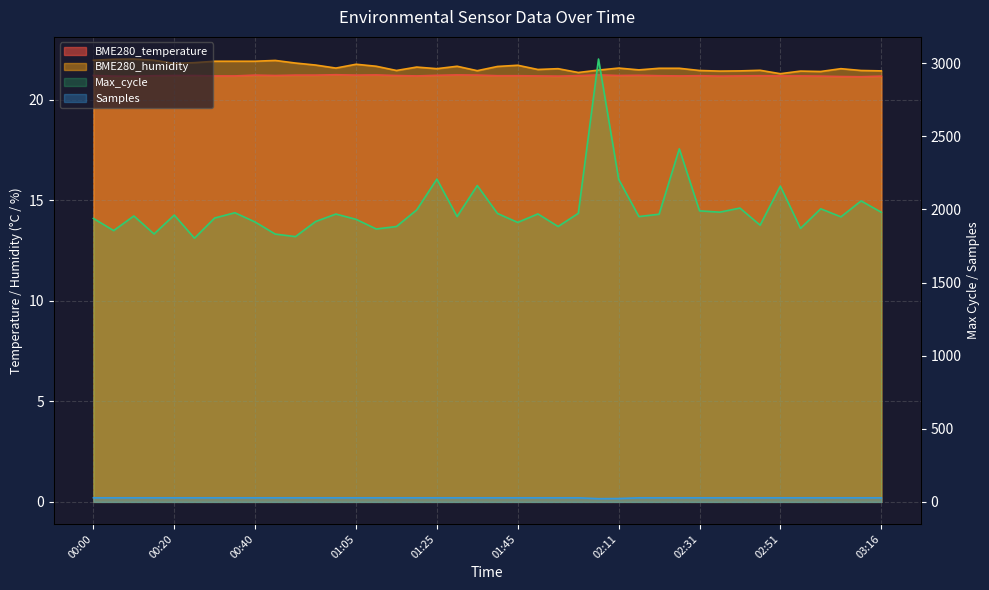

True or false: BME280_temperature and Samples cross at least once.

False